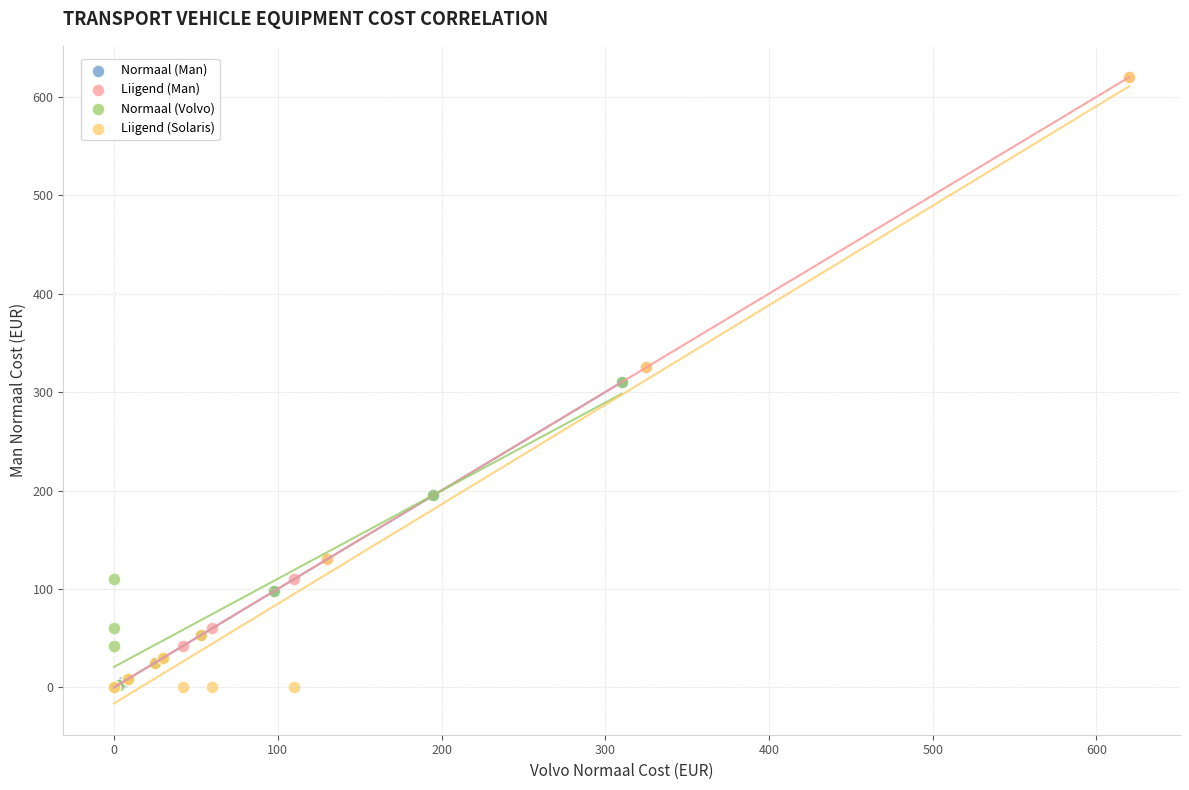

What are all the series names shown in the legend?

Normaal (Man), Liigend (Man), Normaal (Volvo), Liigend (Solaris)